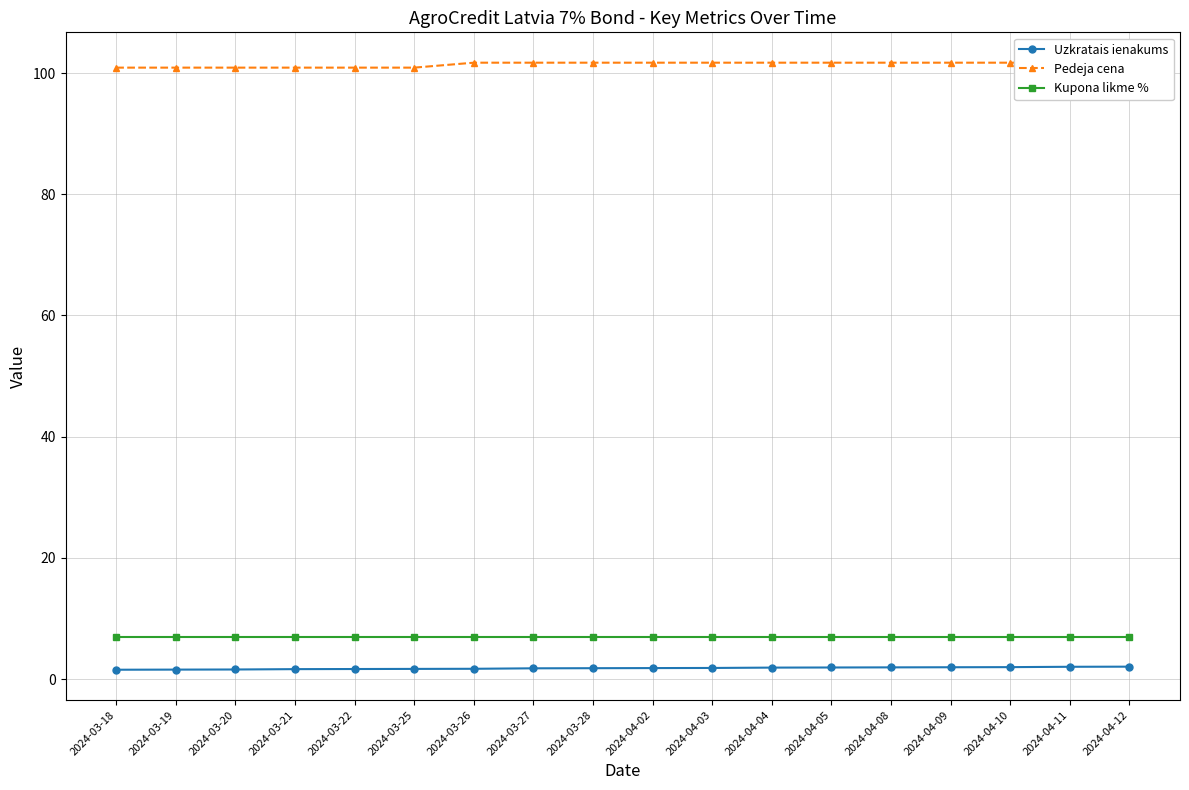

Which category has the lowest value in the Pedeja cena series?

2024-03-18